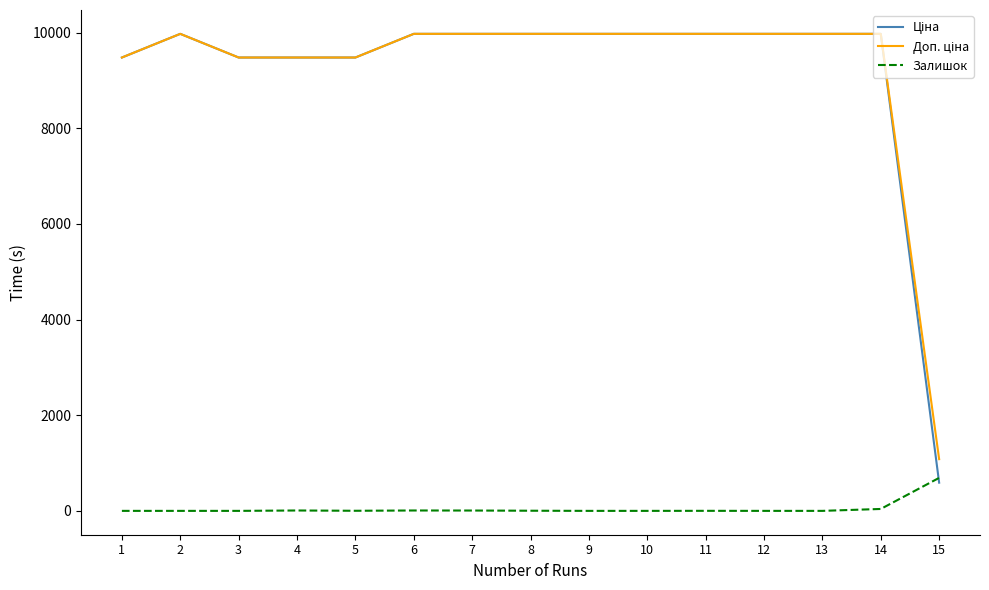

What is the spread (max minus min) of values at 9?

9975.0